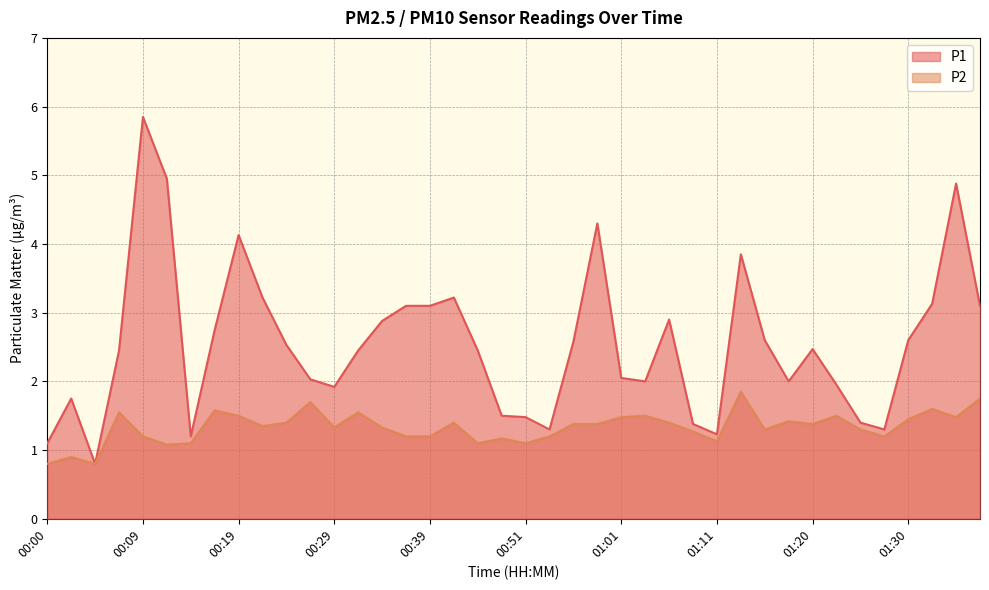

True or false: P2 and P1 cross at least once.

False